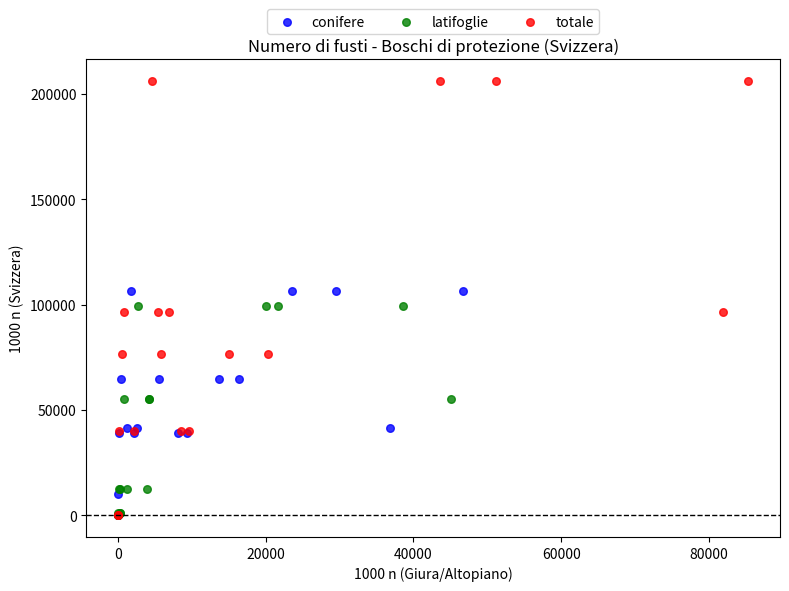

Which series reaches the maximum Y coordinate?

totale